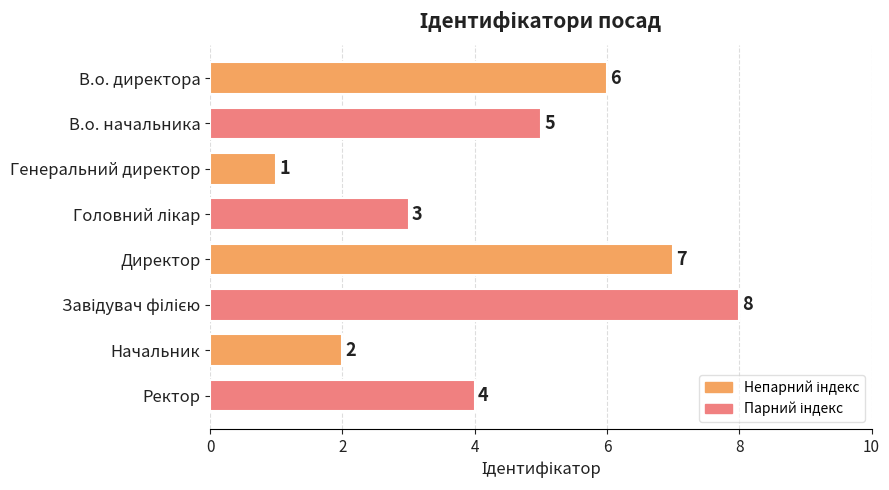

What is the ratio of the value at Начальник to the value at Директор?

0.3